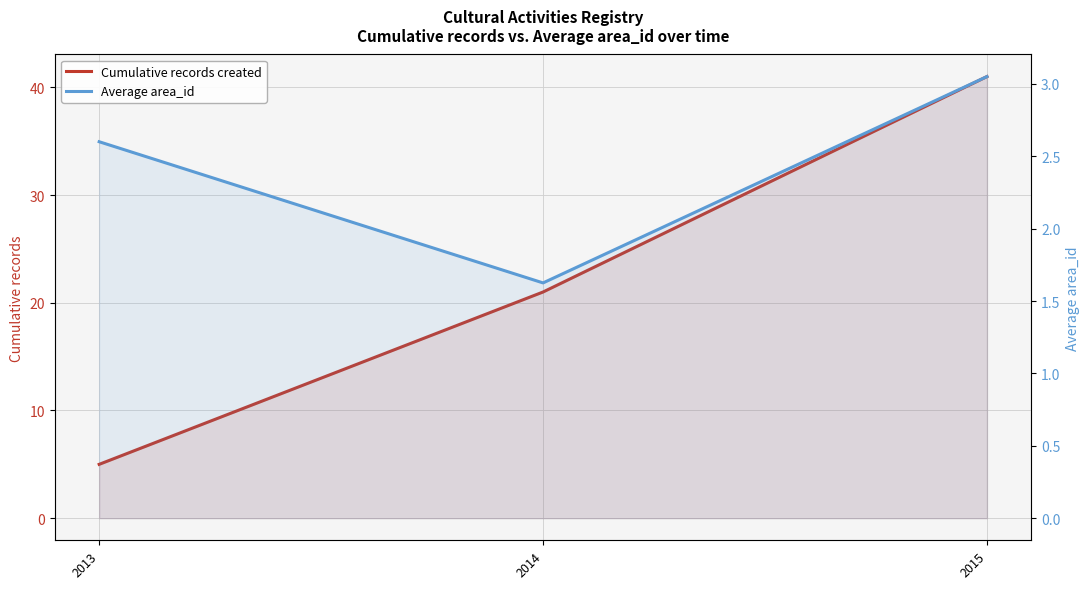

What is the maximum value shown in the chart?

41.0